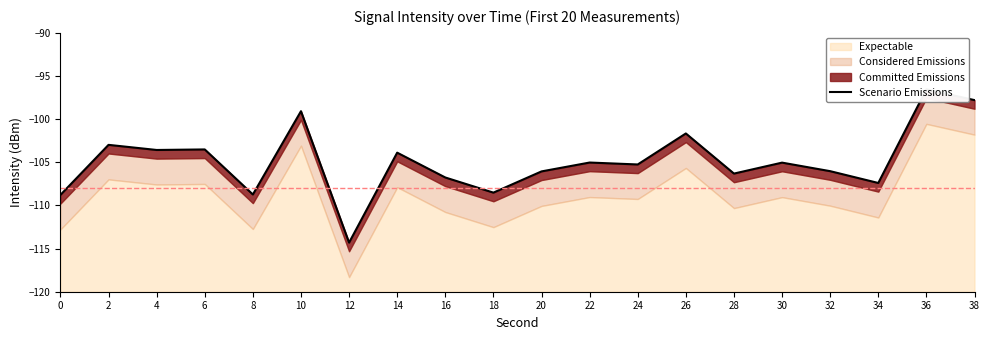

What is the change in value from 10 to 18?

-9.4